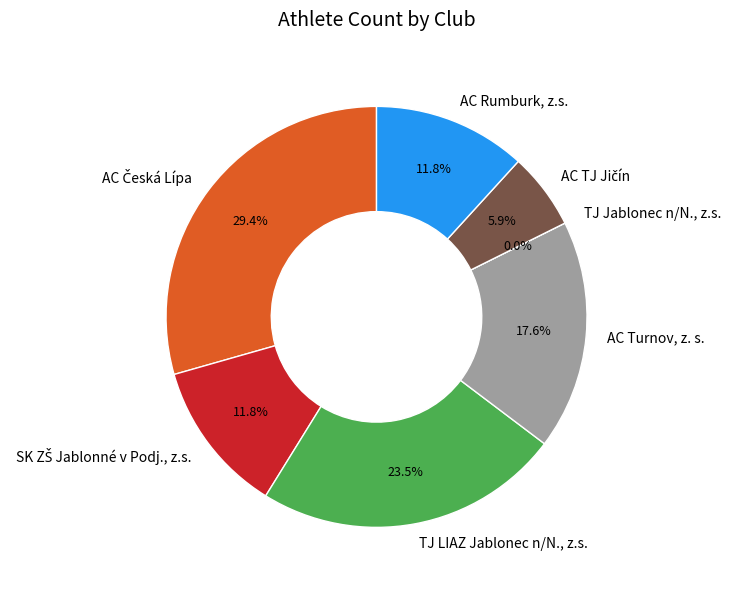

Which category has the smallest portion of the pie?

TJ Jablonec n/N., z.s.